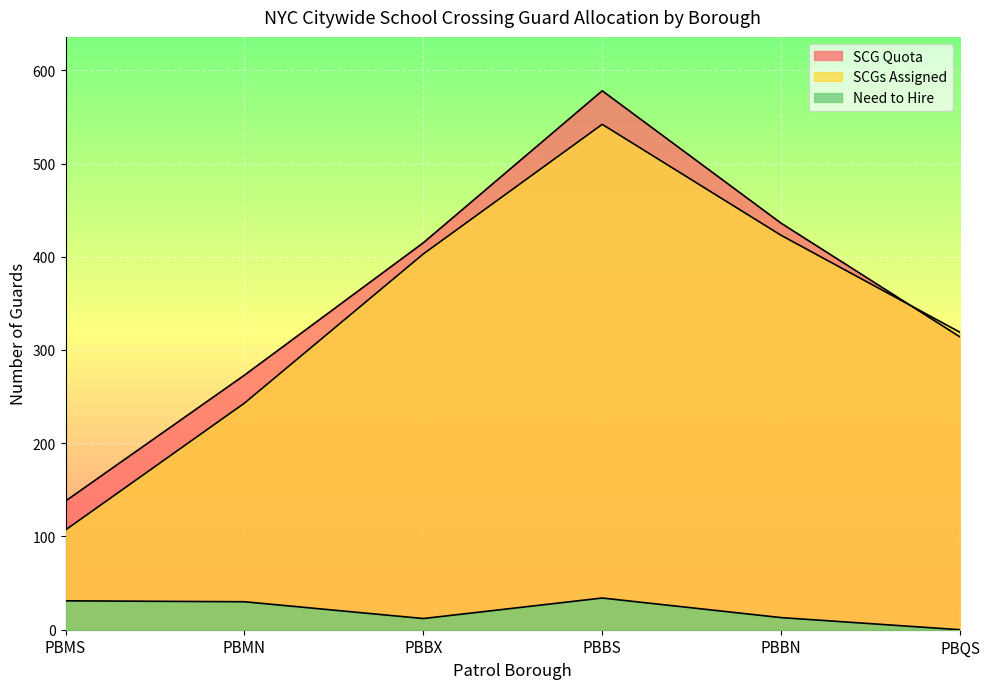

At which category is the sum across all series the highest?

PBBS